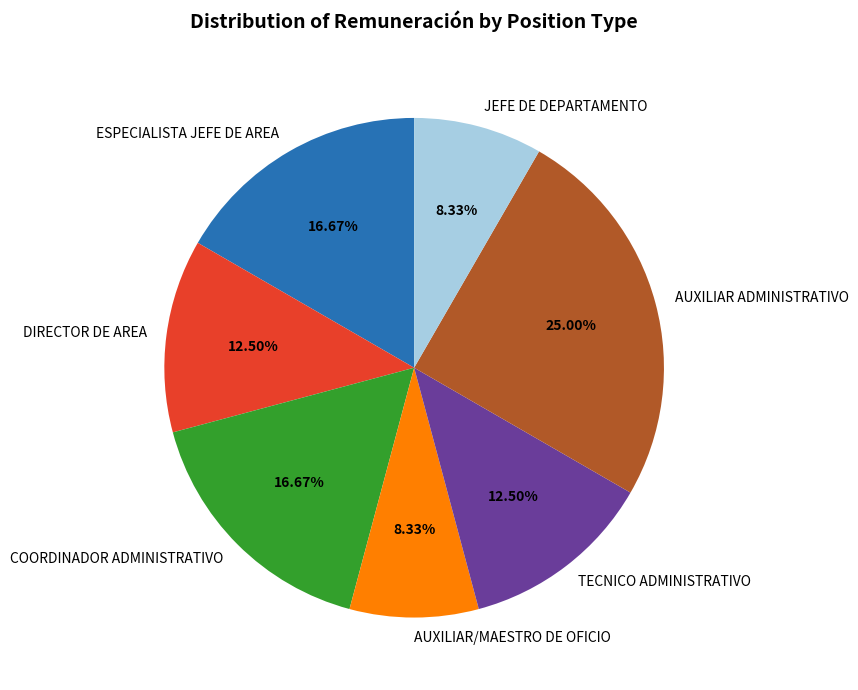

Combined, do JEFE DE DEPARTAMENTO and COORDINADOR ADMINISTRATIVO account for over 50%?

No